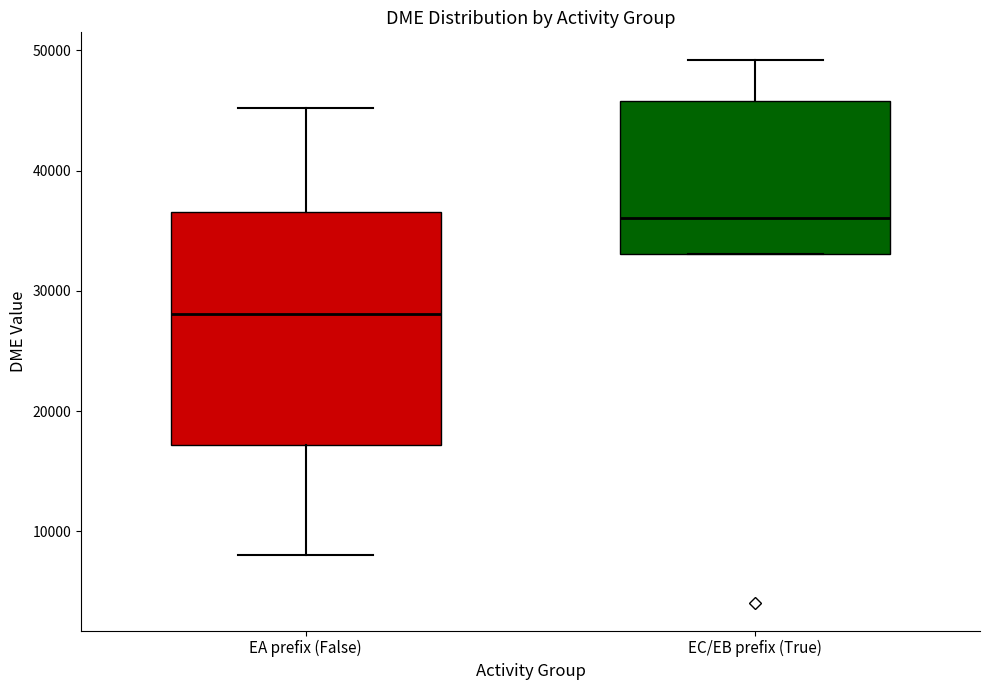

Comparing the boxes themselves (not the whiskers), which one is the tallest?

EA prefix (False)